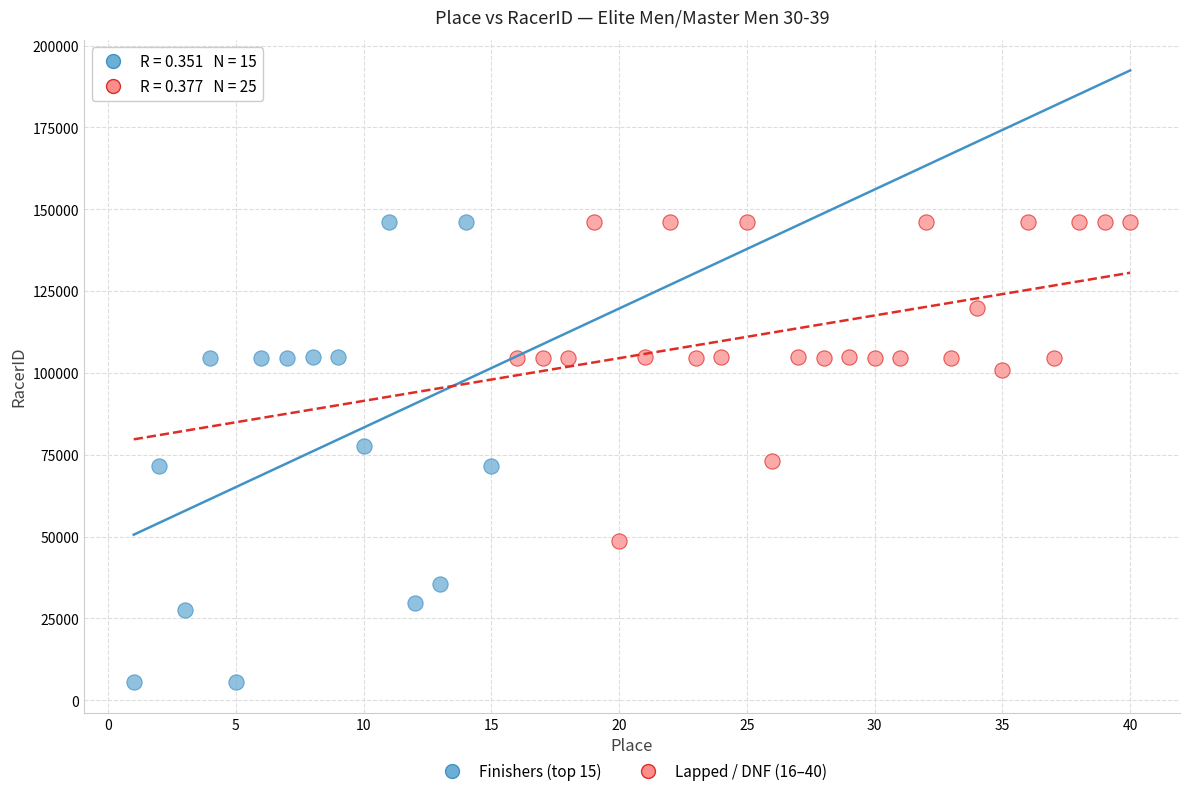

Which series has the largest Y range (max minus min)?

Finishers (top 15)